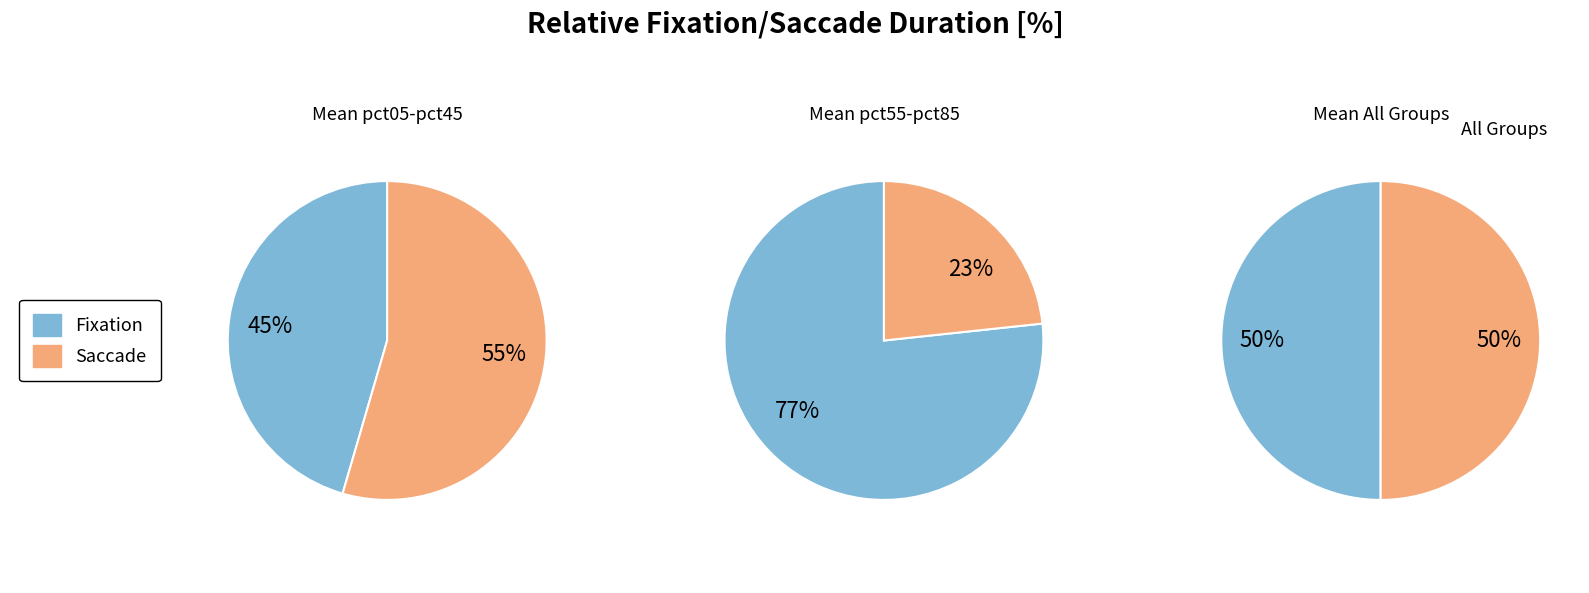

Is pct75 the majority of the pie?

No